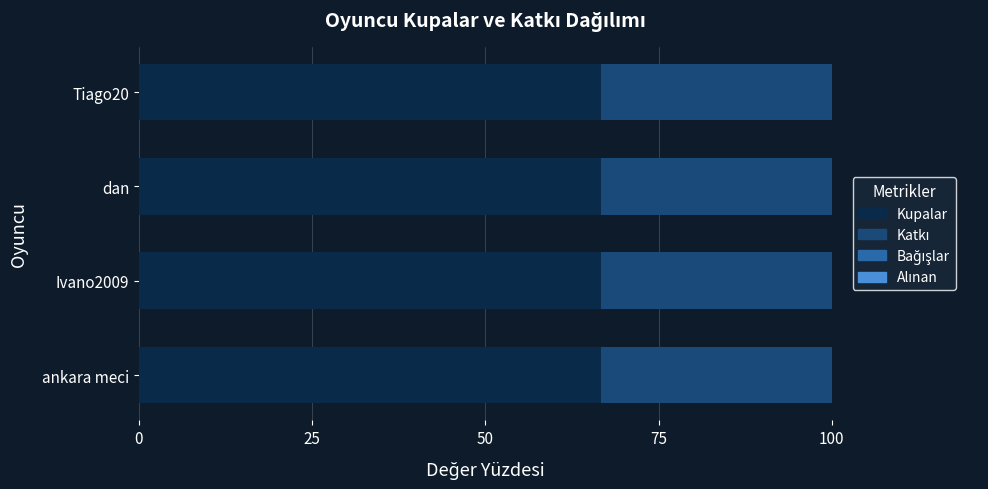

What is the total value across all series at Tiago20?

100.0